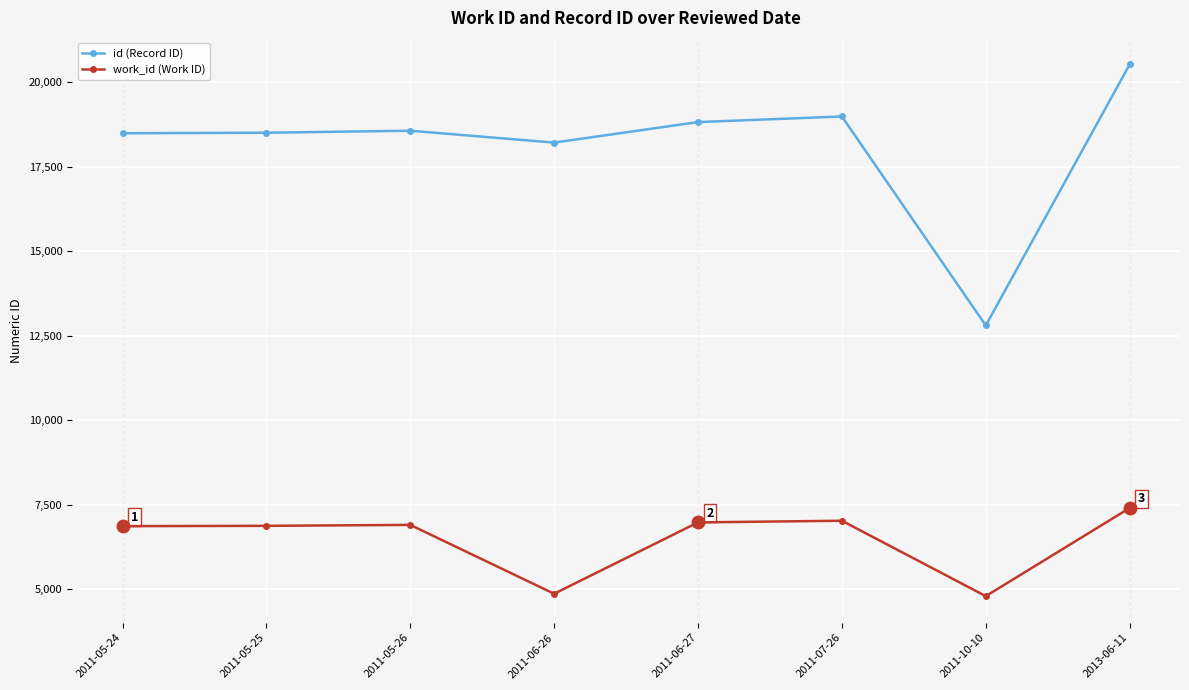

At which category is the sum across all series the highest?

2013-06-11